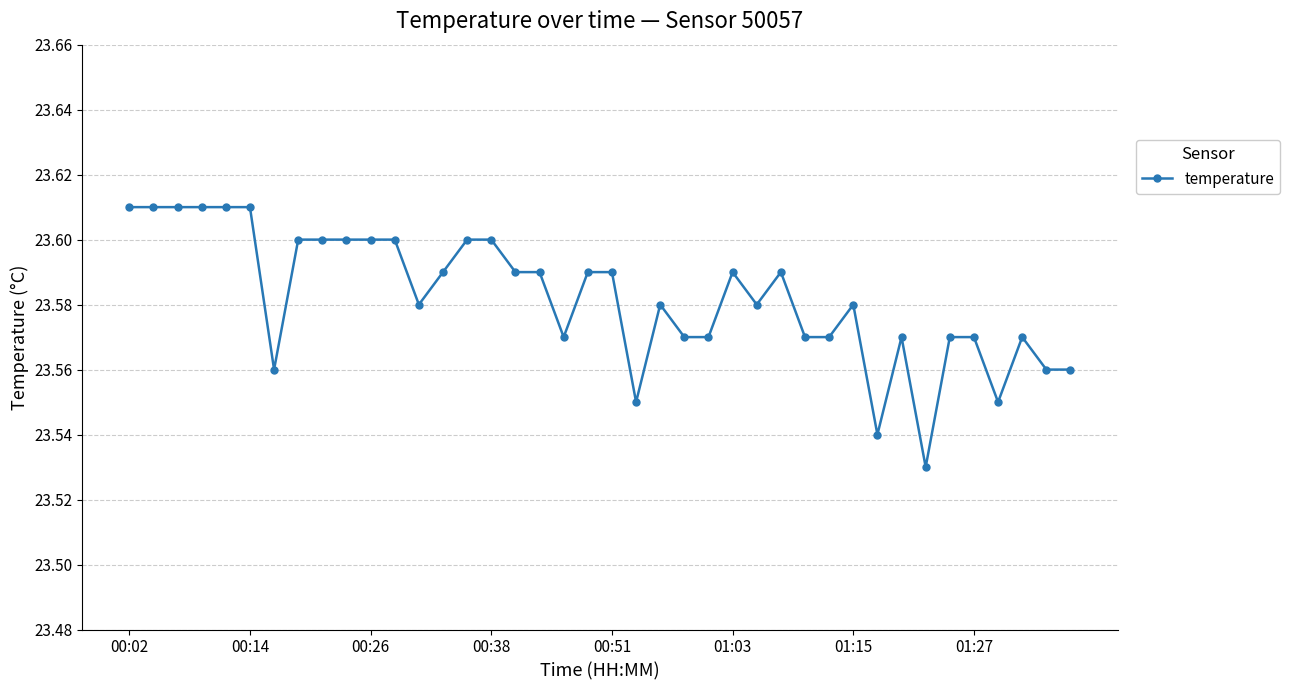

True or false: the data has more than 2 interior local peaks.

True